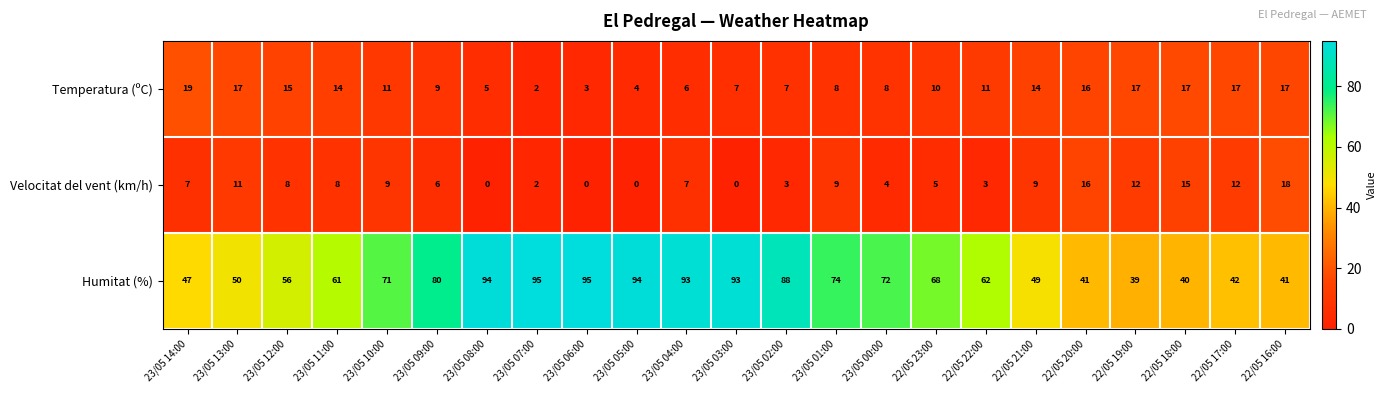

At how many categories does at least one series exceed 89?

6